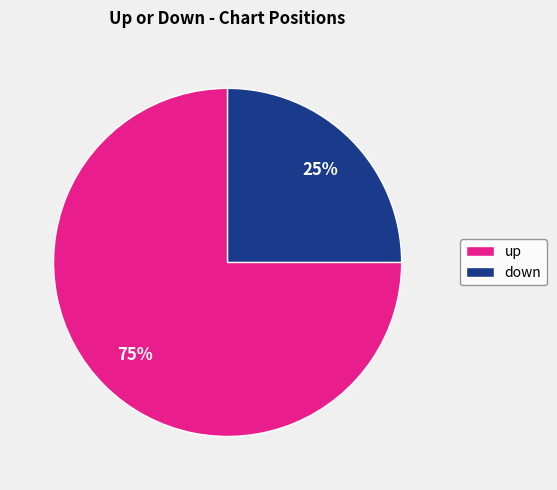

Is it true that up is 75% of the pie?

True